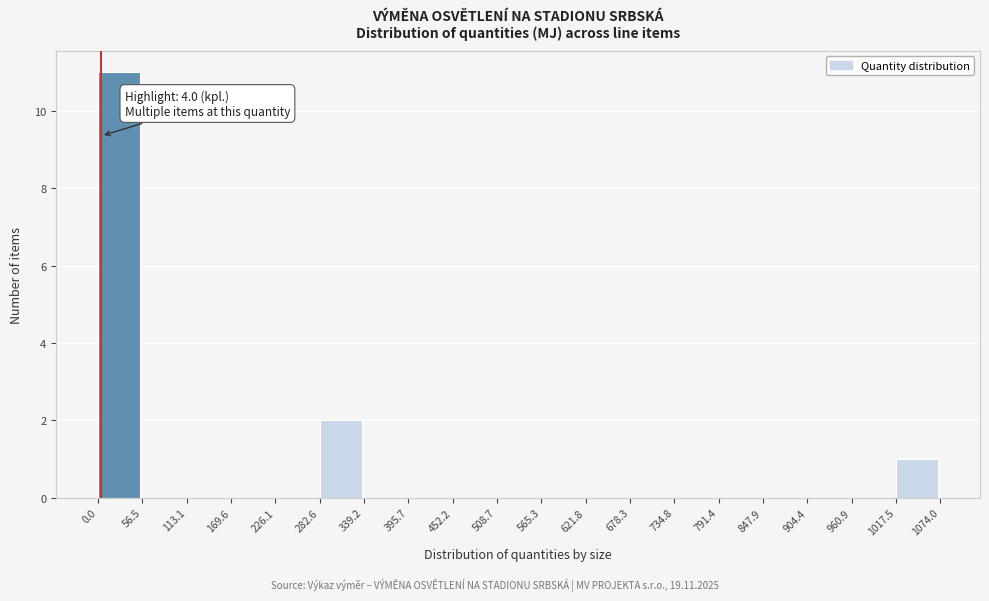

Over which range of the x-axis is the bar tallest?

0.0 to 56.5